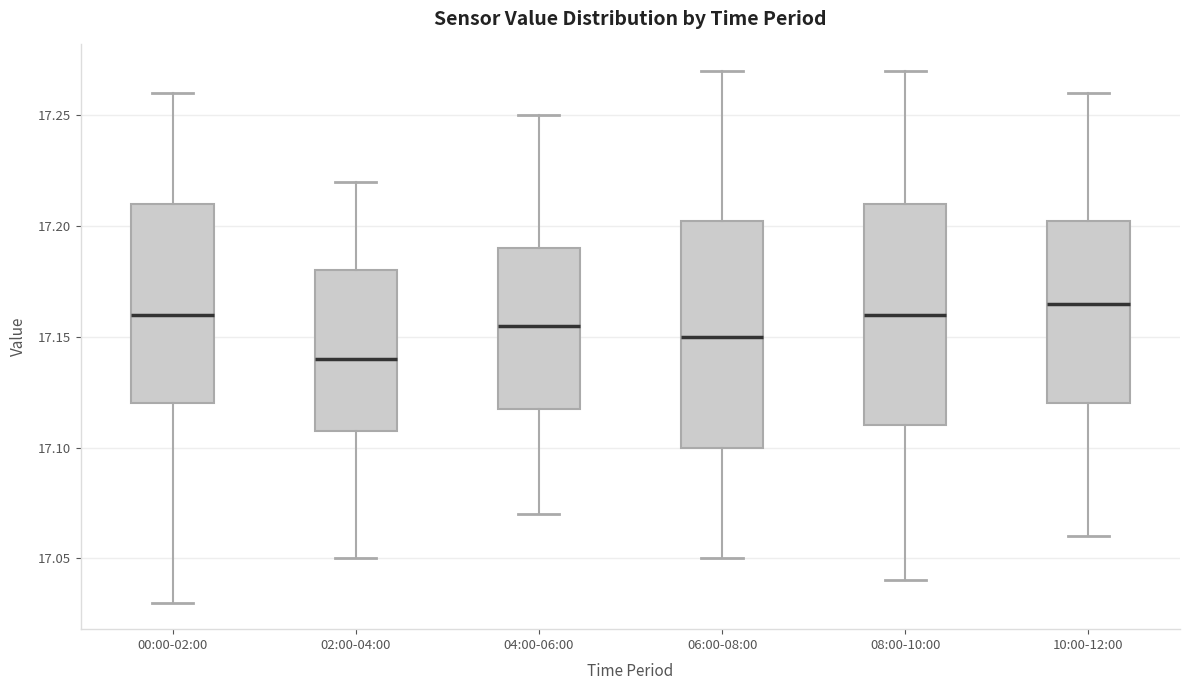

Reading left to right, read every box against the y-axis: the position of its median line, the range the box covers, and the ends of its whiskers. The values are not printed on the chart, so give them approximately, as read against the axis.

00:00-02:00: median 17.160, box 17.120 to 17.210, whiskers 17.030 to 17.260
02:00-04:00: median 17.140, box 17.110 to 17.180, whiskers 17.050 to 17.220
04:00-06:00: median 17.155, box 17.120 to 17.190, whiskers 17.070 to 17.250
06:00-08:00: median 17.150, box 17.100 to 17.205, whiskers 17.050 to 17.270
08:00-10:00: median 17.160, box 17.110 to 17.210, whiskers 17.040 to 17.270
10:00-12:00: median 17.165, box 17.120 to 17.205, whiskers 17.060 to 17.260